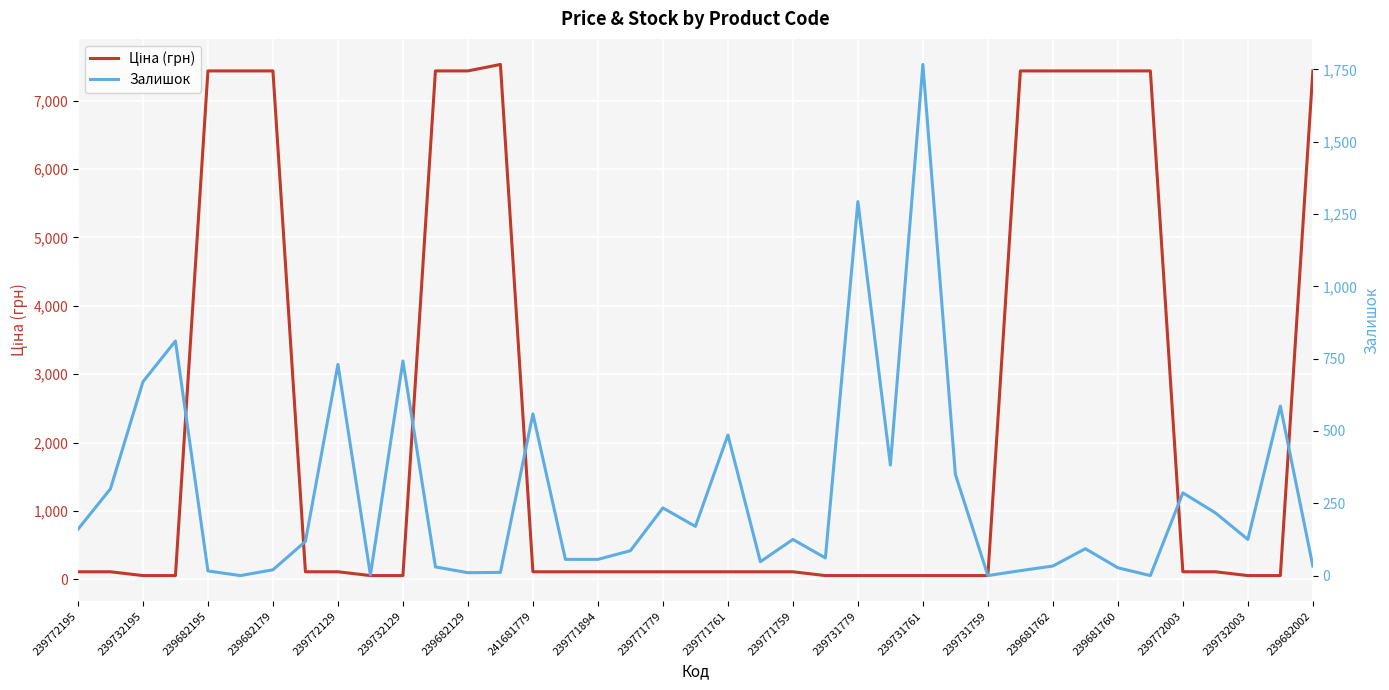

List the series in order of their overall mean, lowest first.

Залишок, Ціна (грн)